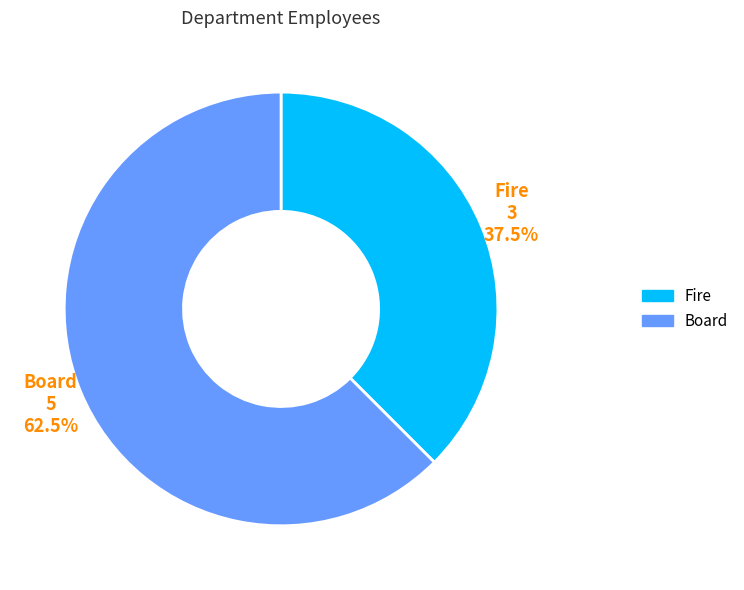

Combined, do Fire and Board account for over 50%?

Yes